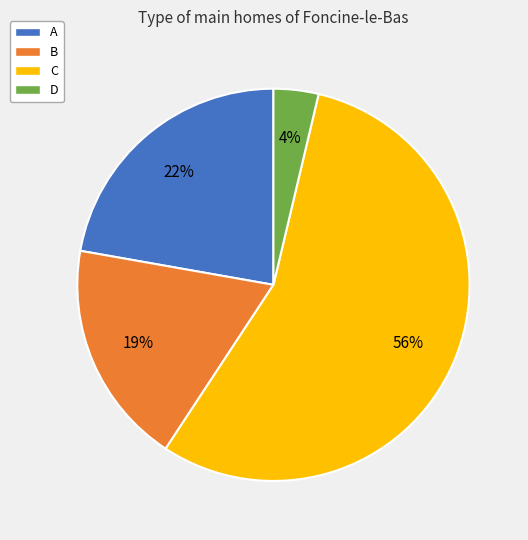

Do D and C together represent more than half of the pie?

Yes